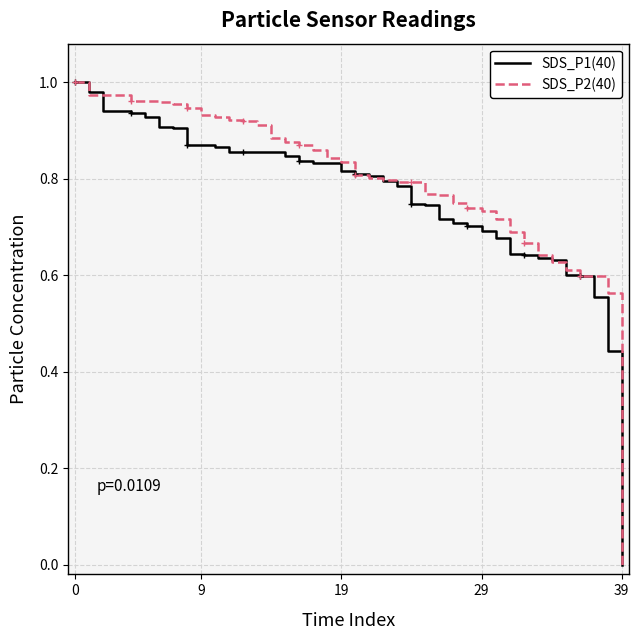

List the series in order of their peak value, highest first.

SDS_P1(40), SDS_P2(40)